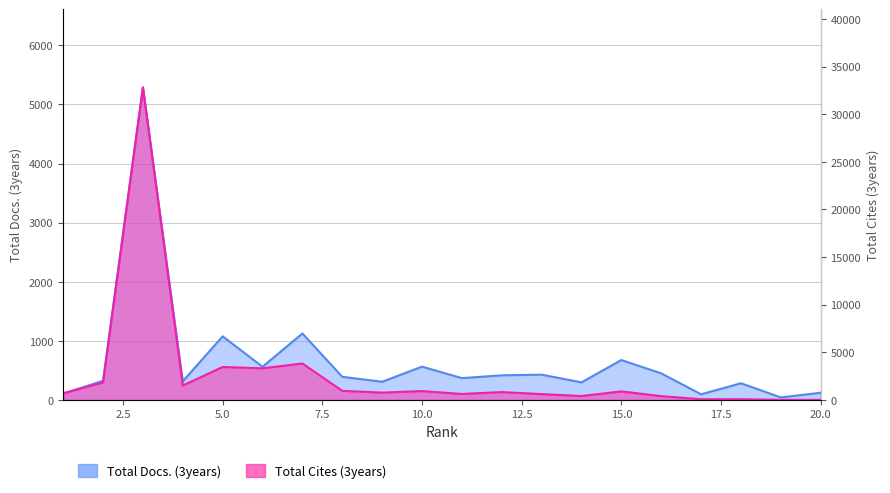

Where does the Total Cites (3years) series first go above 830?

2